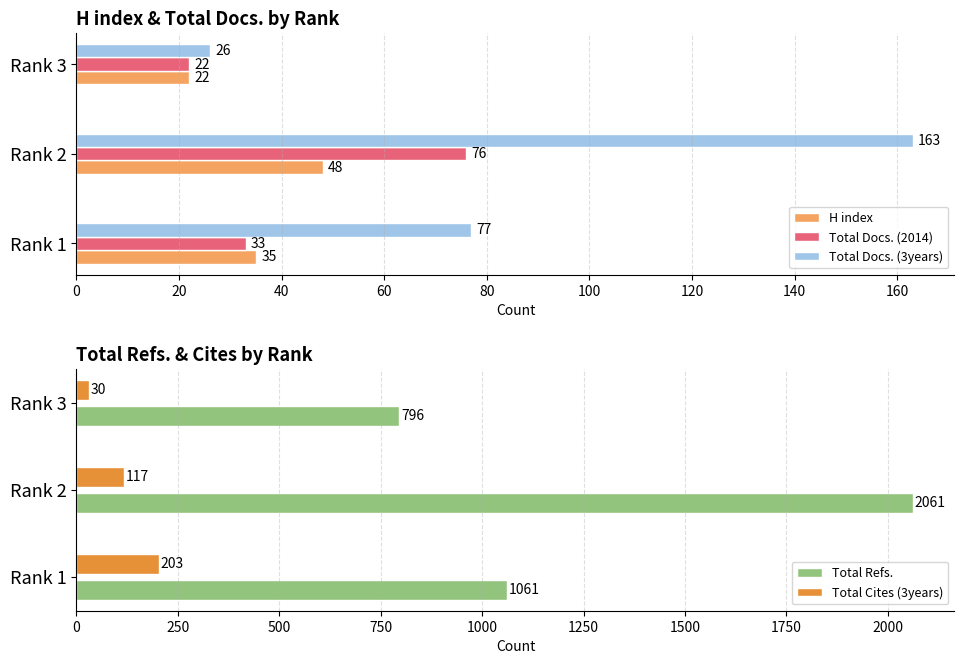

What is the average value of the H index series?

35